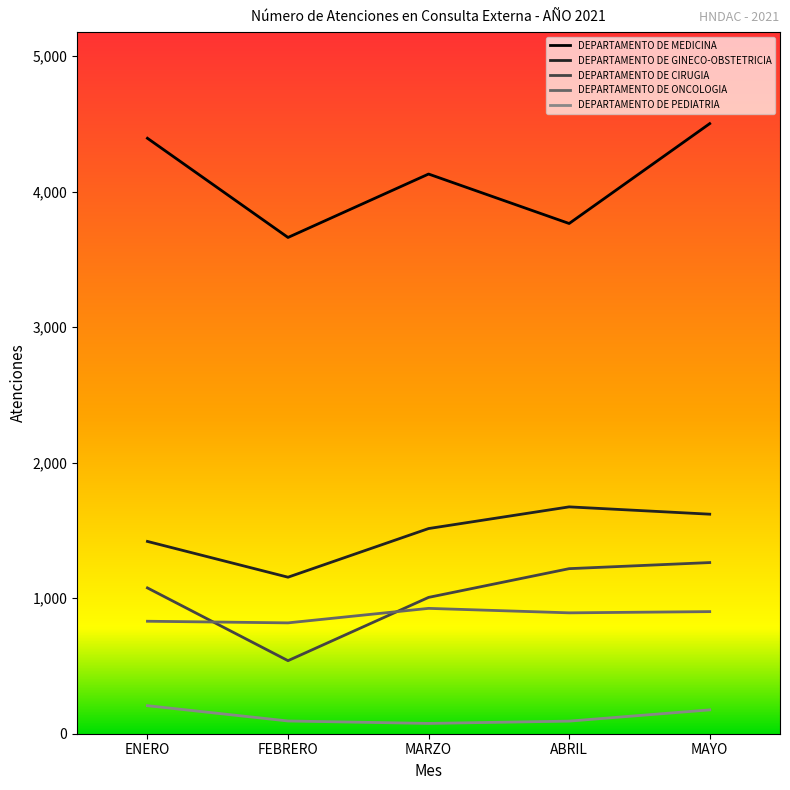

True or false: DEPARTAMENTO DE CIRUGIA has more than 2 interior local peaks.

False